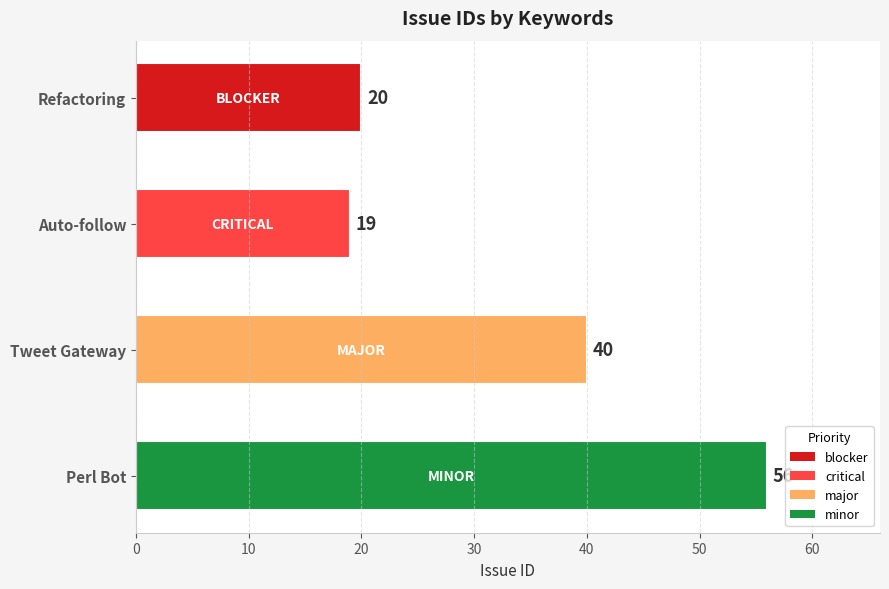

What is the change in value from Refactoring to Tweet Gateway?

+20